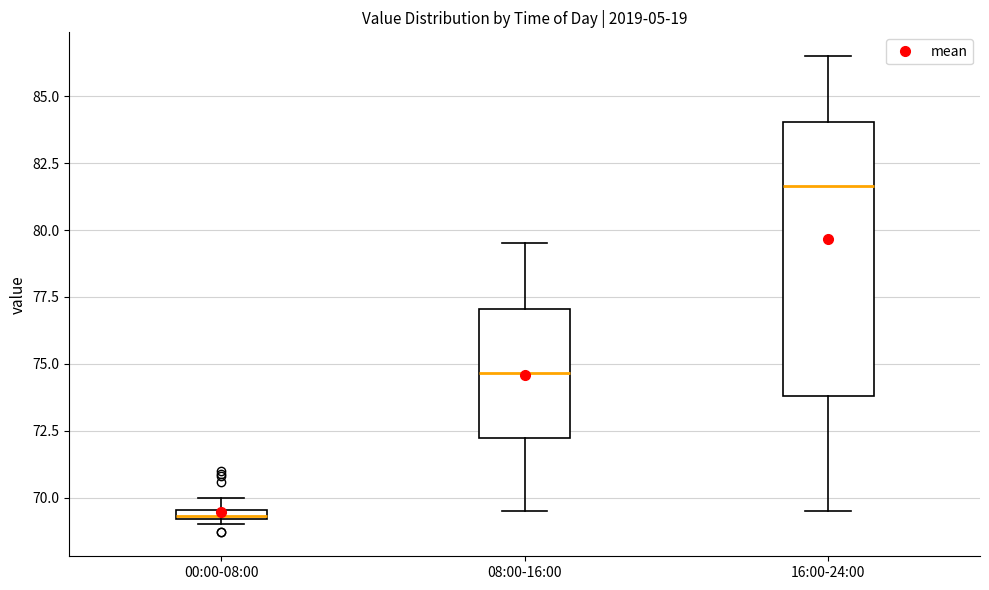

Where is the upper edge of the box for 08:00-16:00 on the y-axis? The values are not printed on the chart, so give them approximately, as read against the axis.

77.0